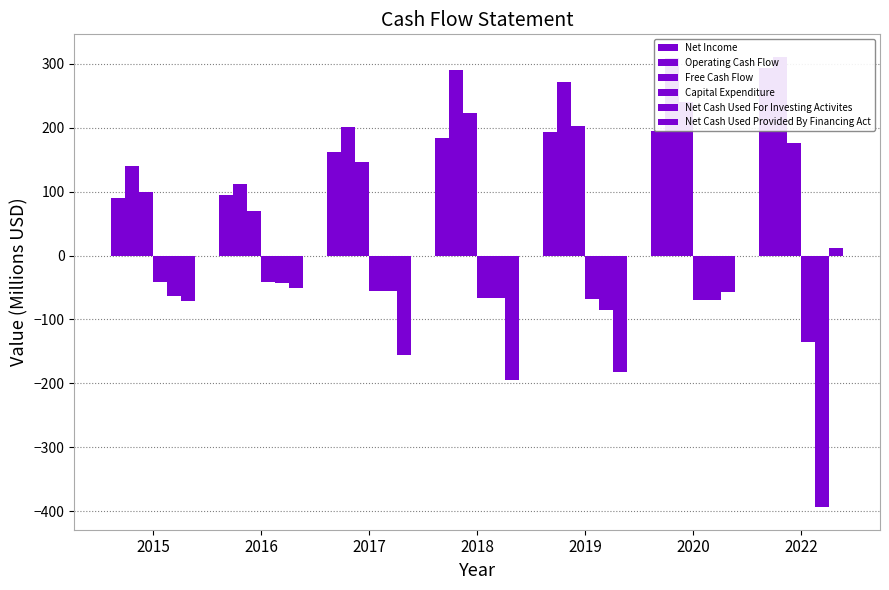

What is the total value across all series at 2019?

330.9